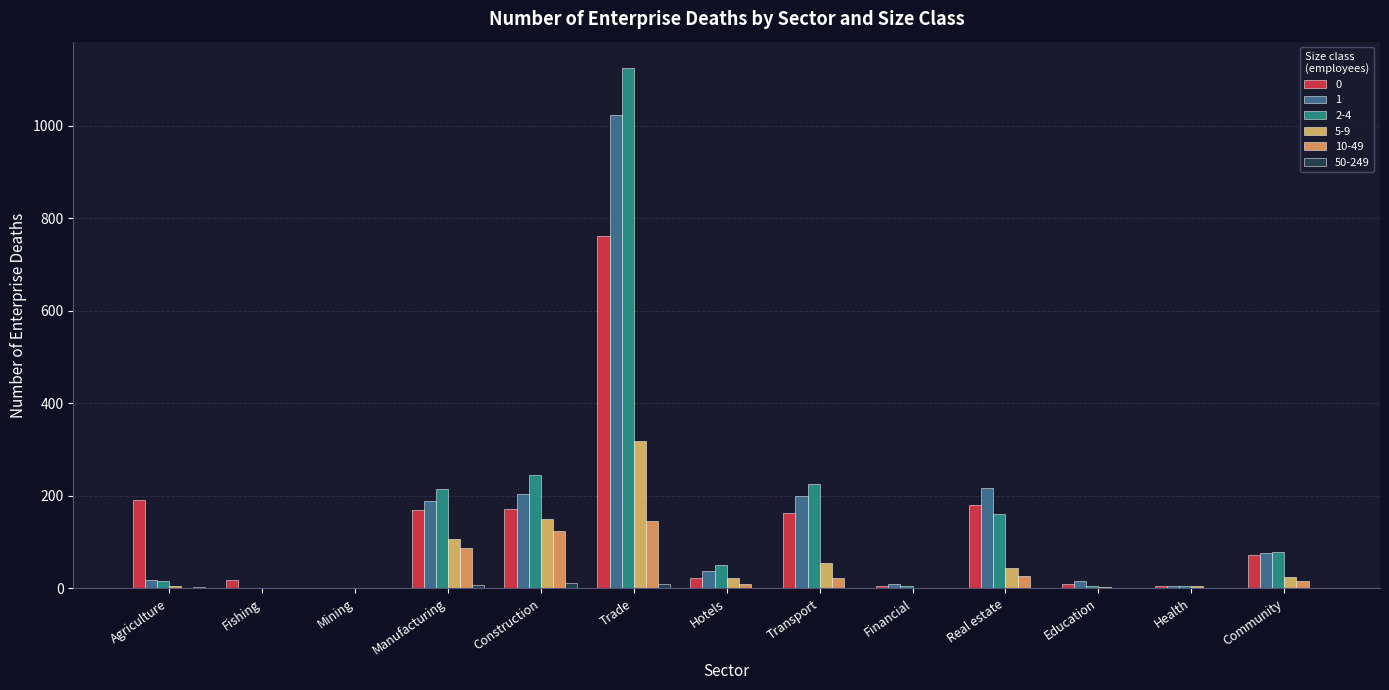

How many distinct data groups are displayed?

6